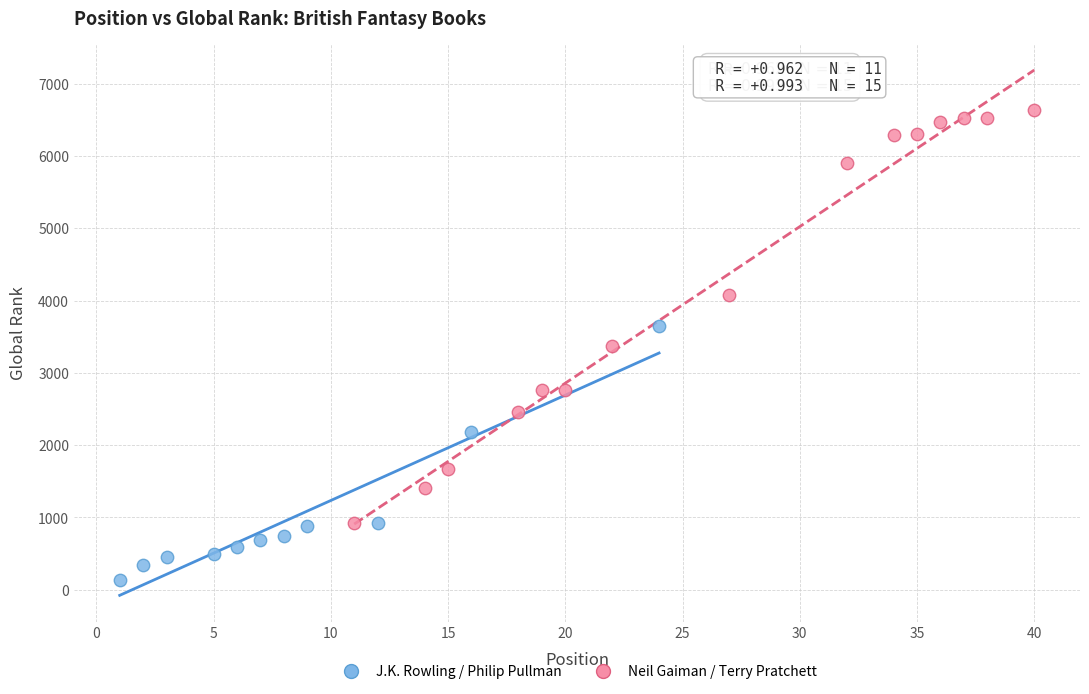

Which series has the widest spread of Y values?

Neil Gaiman / Terry Pratchett